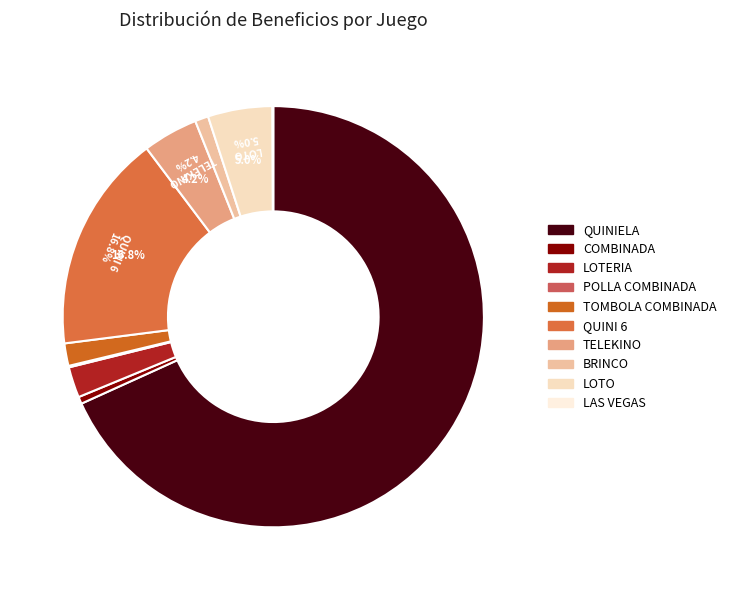

To the nearest percent, what portion does COMBINADA represent?

1%